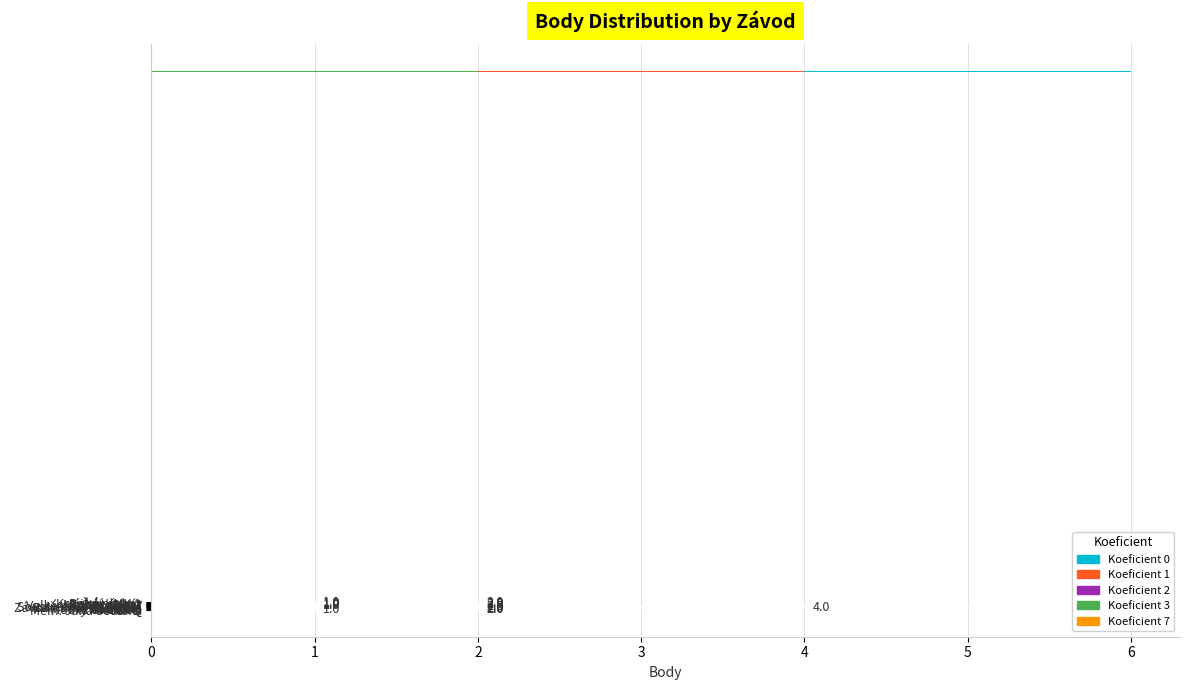

What is the label of the 1st bar from the right?

Mem. Jana Sedláka